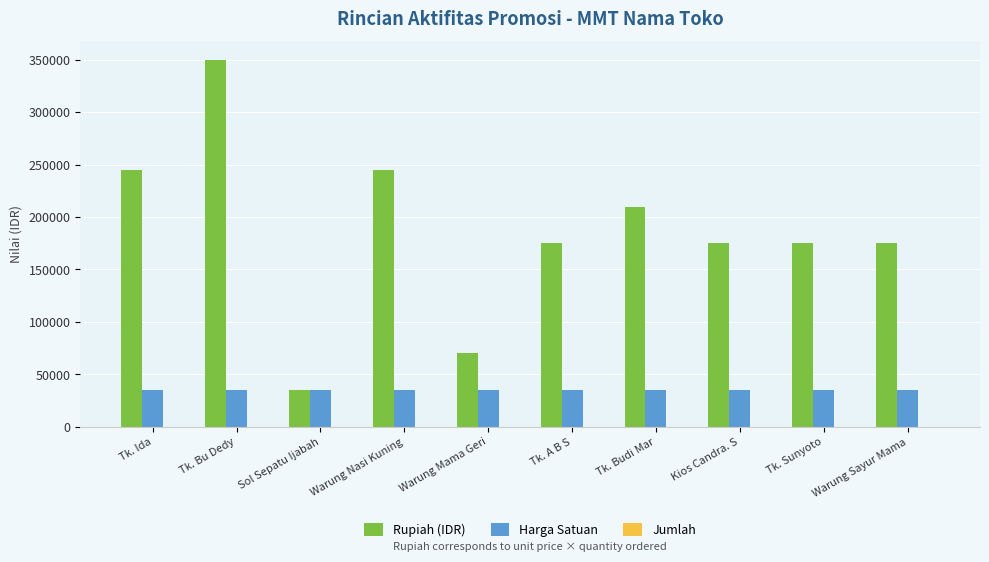

Which category has the highest value across all series?

Tk. Bu Dedy